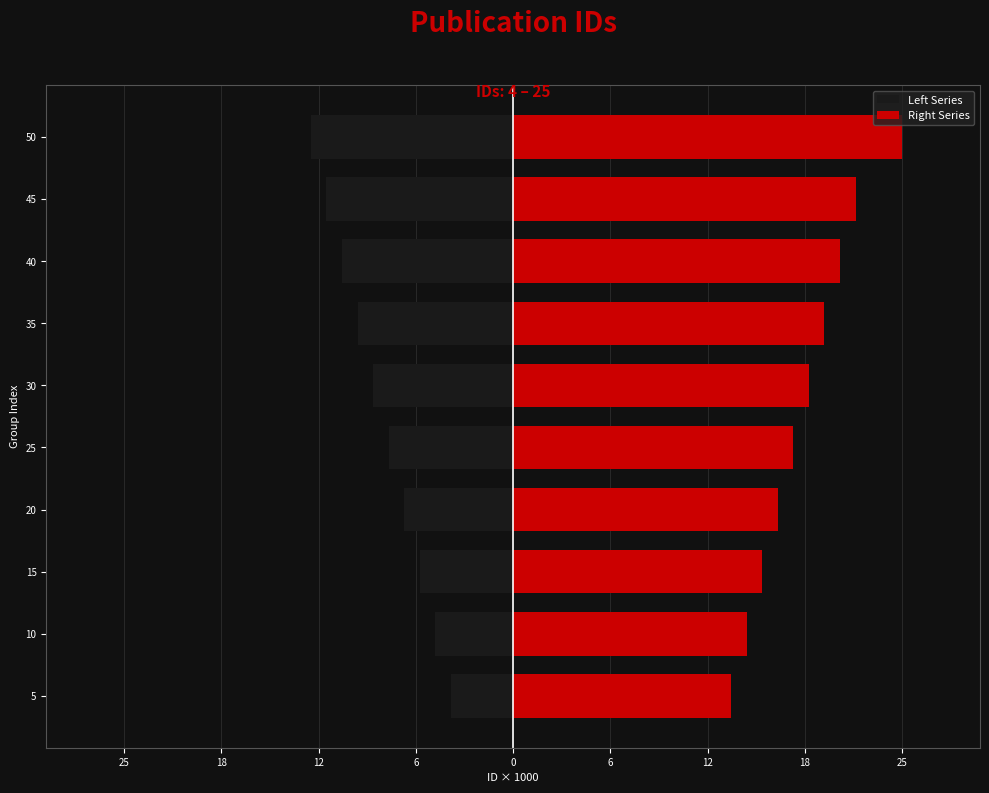

What is the greatest value displayed?

25000